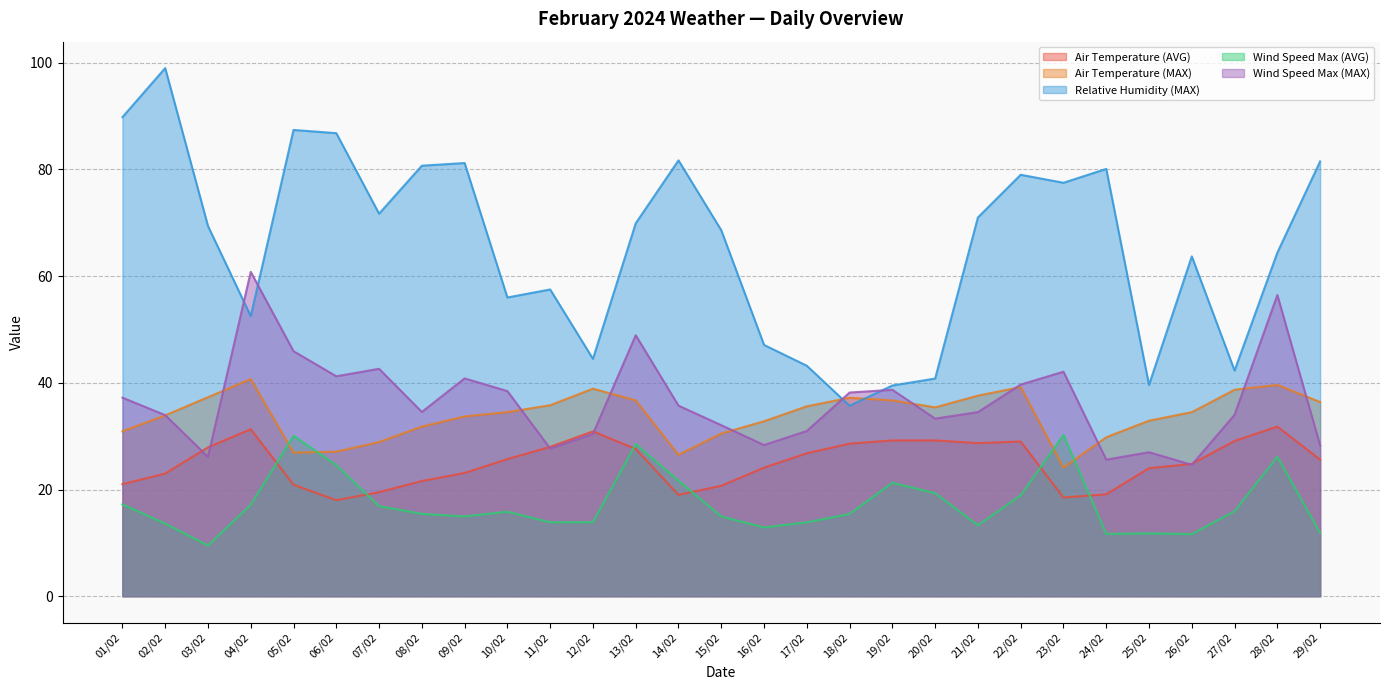

Where does the Wind Speed Max (MAX) series first go above 34?

01/02